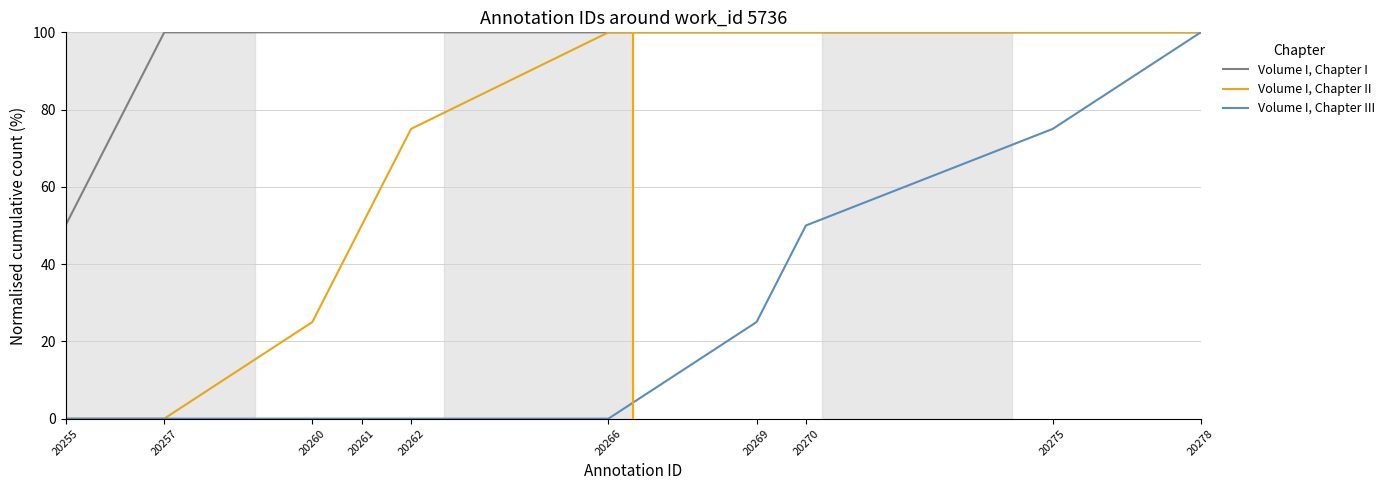

What are all the series names shown in the legend?

Volume I, Chapter I, Volume I, Chapter II, Volume I, Chapter III